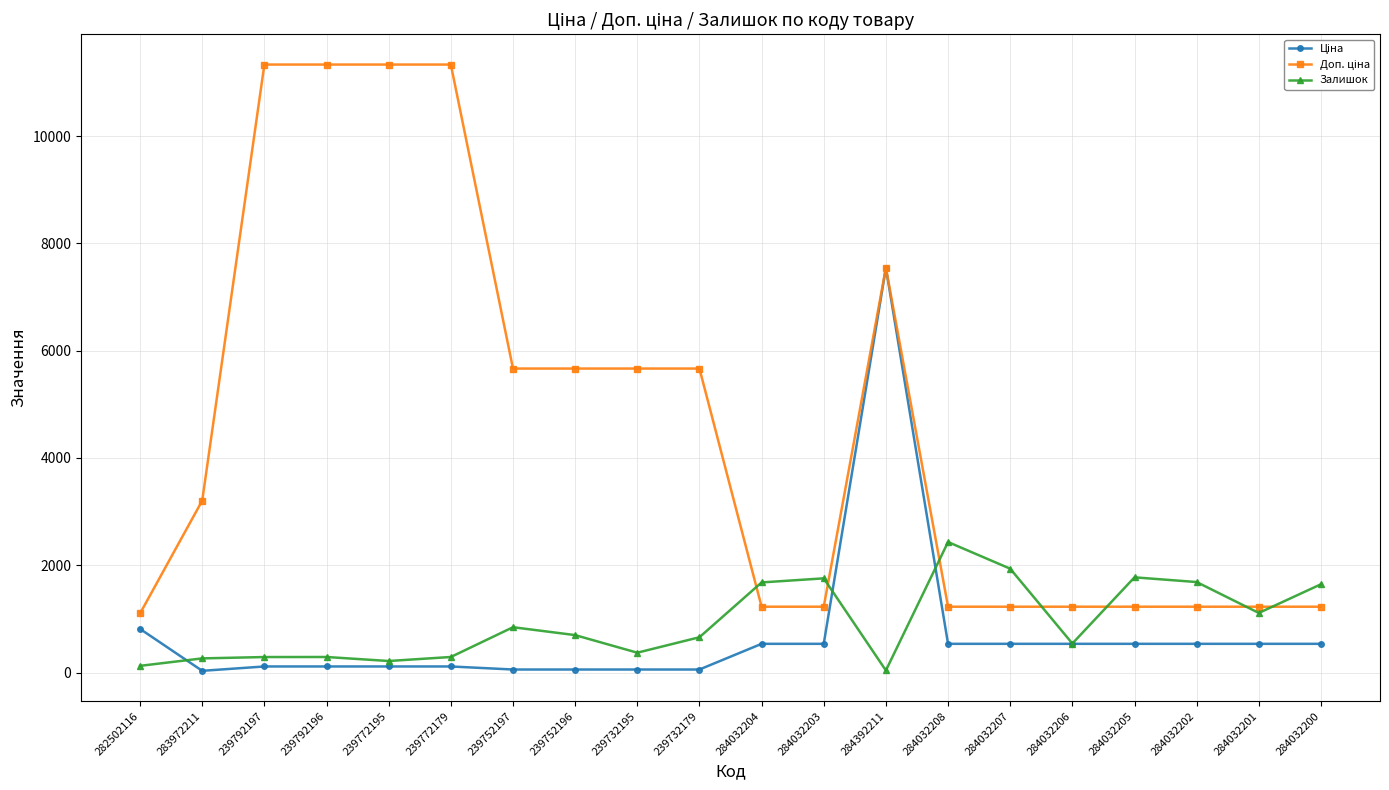

True or false: Залишок has more than 0 interior local peaks.

True